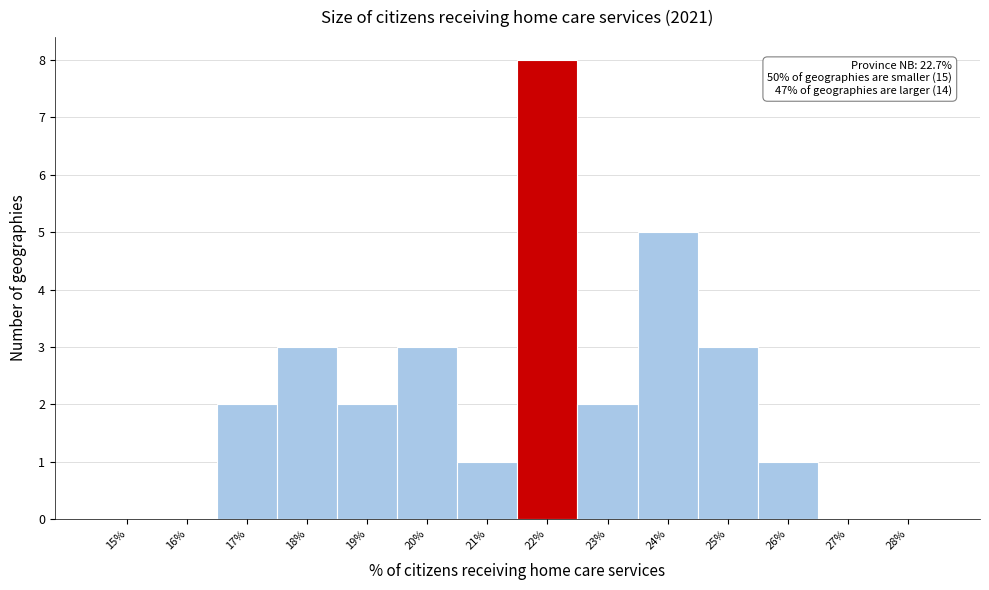

Reading left to right, what are all the values shown in this chart?

15%=0	16%=0	17%=2	18%=3	19%=2	20%=3	21%=1	22%=8	23%=2	24%=5	25%=3	26%=1	27%=0	28%=0